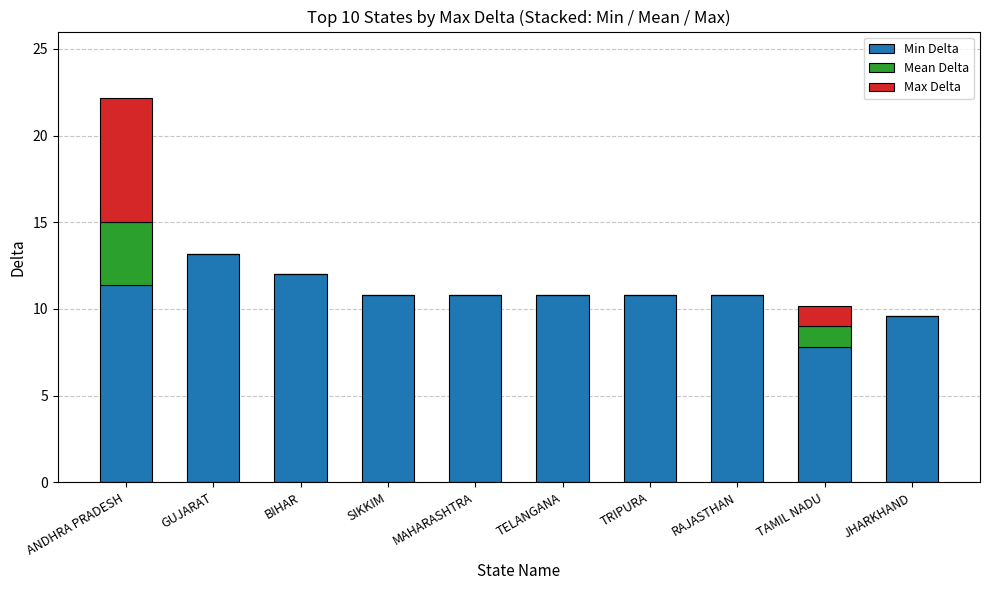

Count the number of categories in the chart.

10